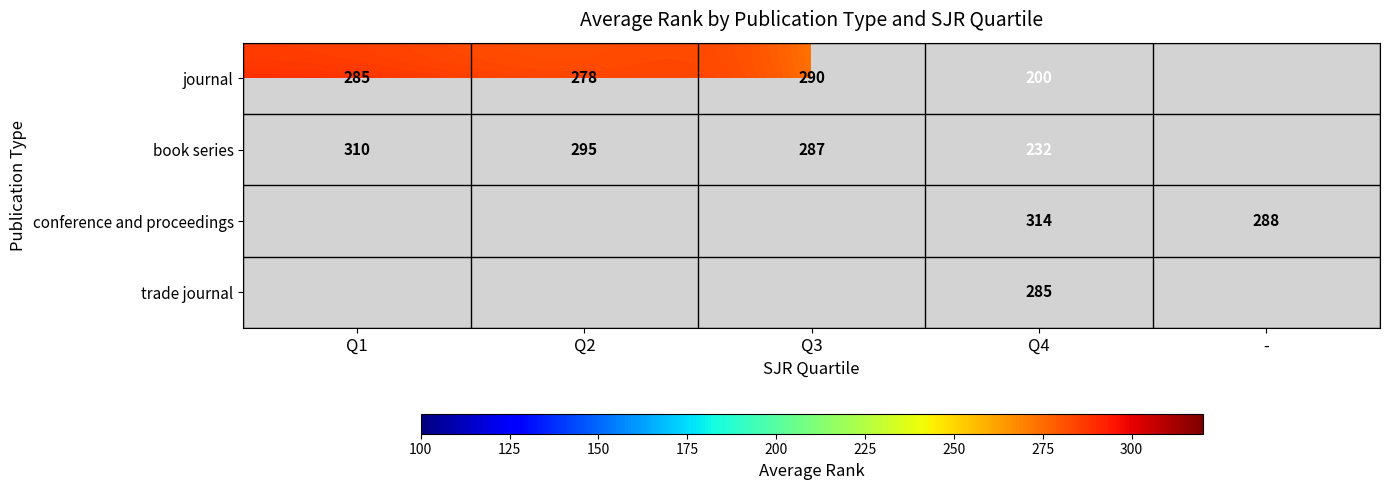

What is the total value across all series at Q3?

577